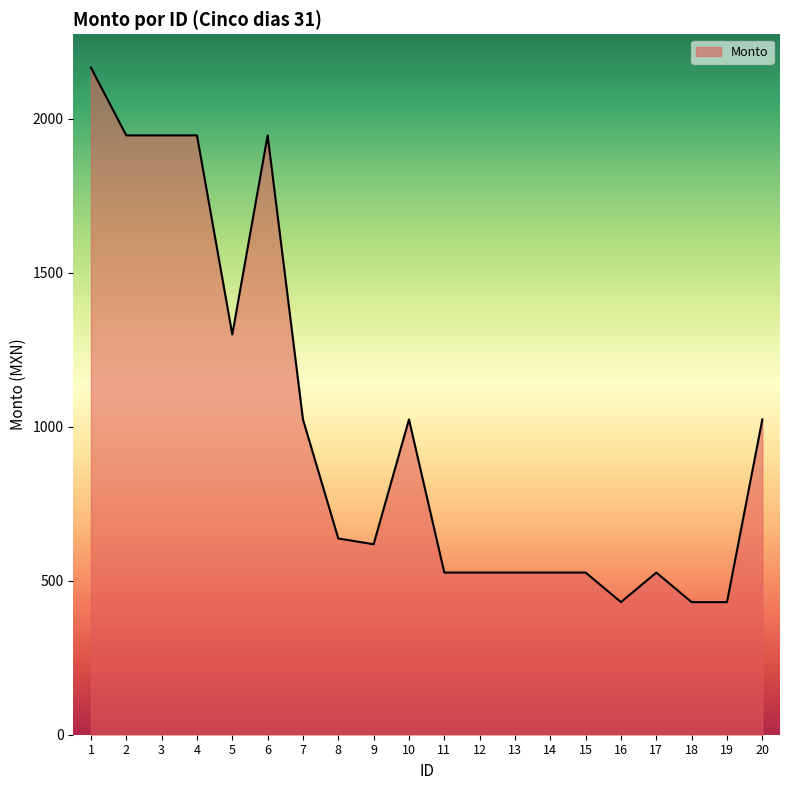

What is the smallest value displayed?

430.7